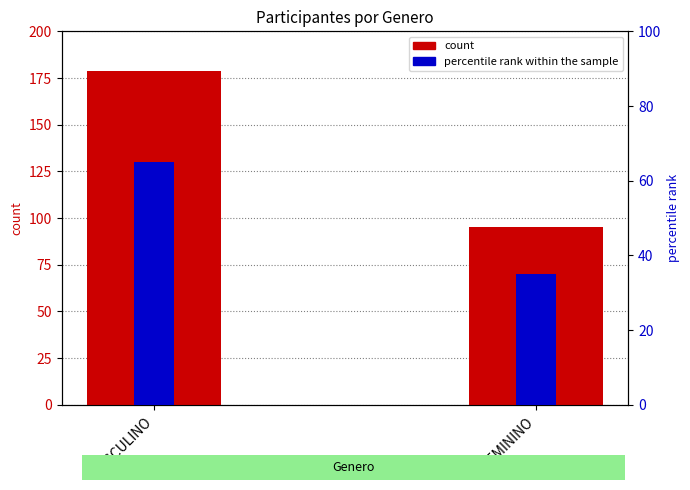

The value of count at FEMININO is 54. True or false?

False